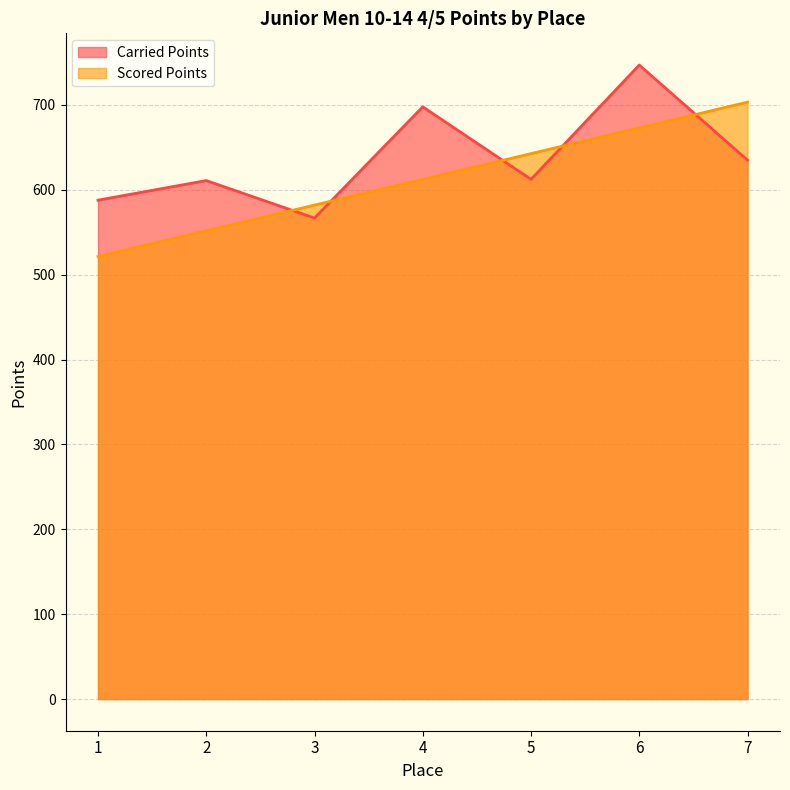

At which label is Carried Points closest to 656?

7